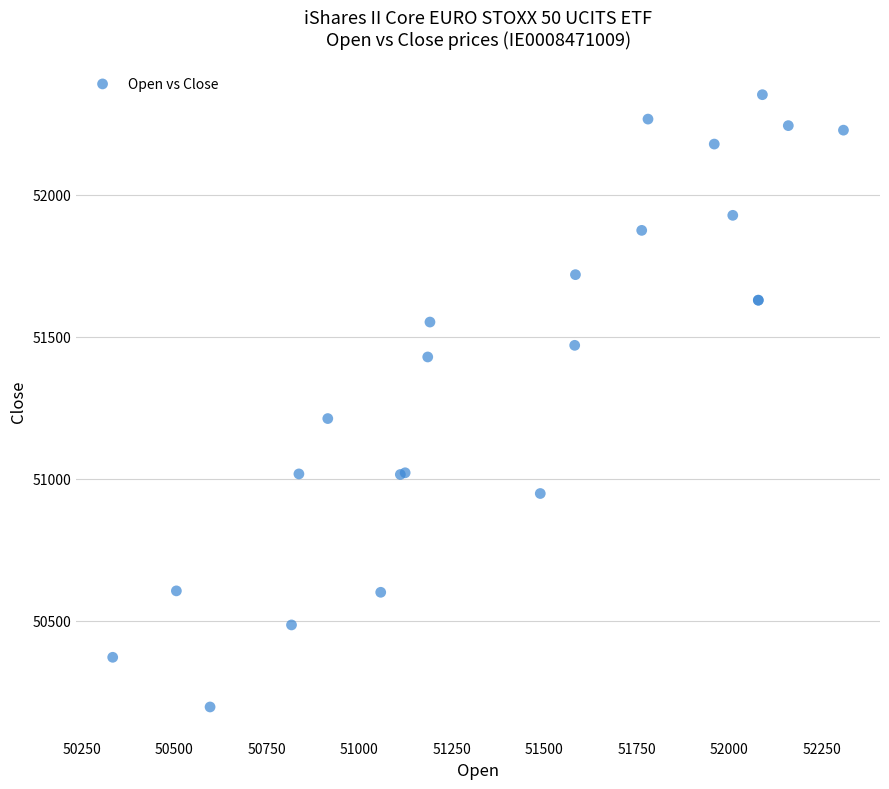

What Y value in the scatter plot is closest to 51274?

51212